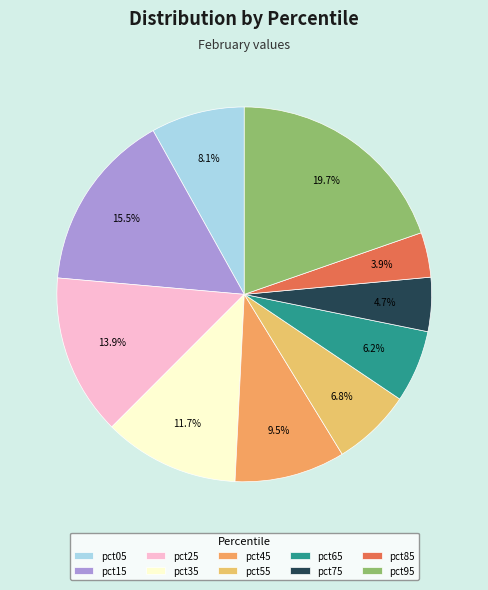

Which category has the smallest portion of the pie?

pct85